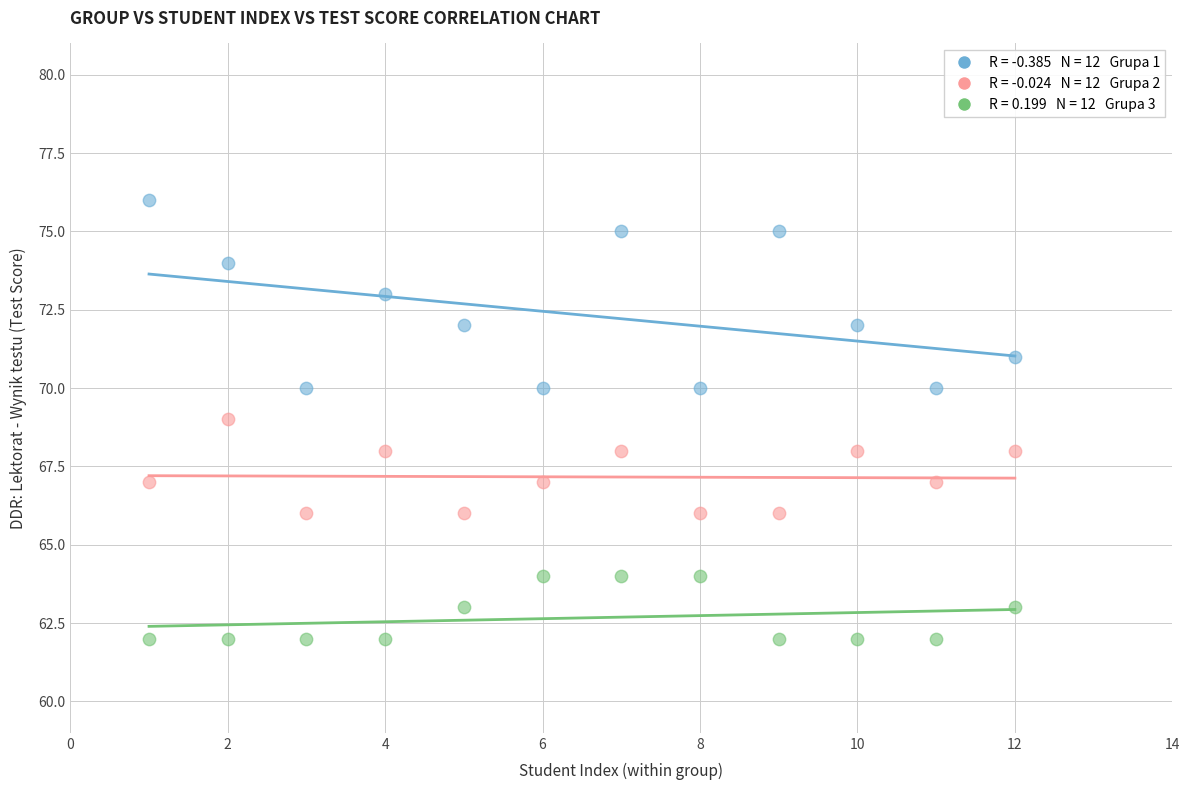

Across all data points, what is the range of X values (max minus min)?

11